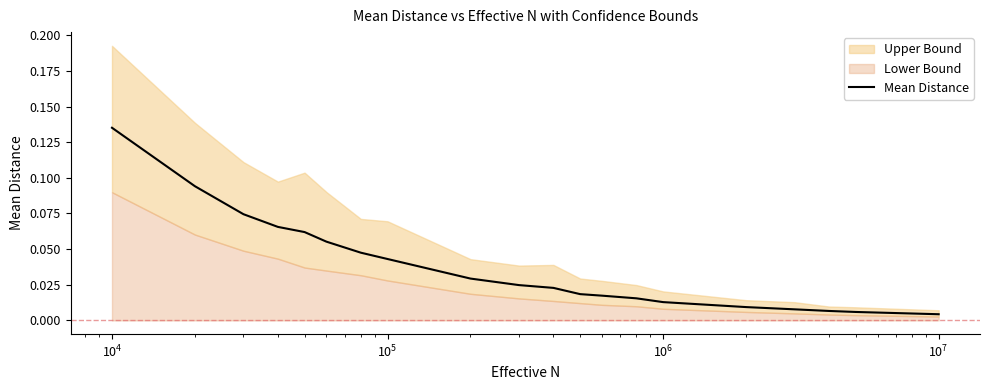

Reading right to left, extract all data points from this chart.

0.0	0.0	0.0	0.0	0.0	0.0	0.0	0.0	0.0	0.0	0.0	0.0	0.0	0.0	0.1	0.1	0.1	0.1	0.1	0.1